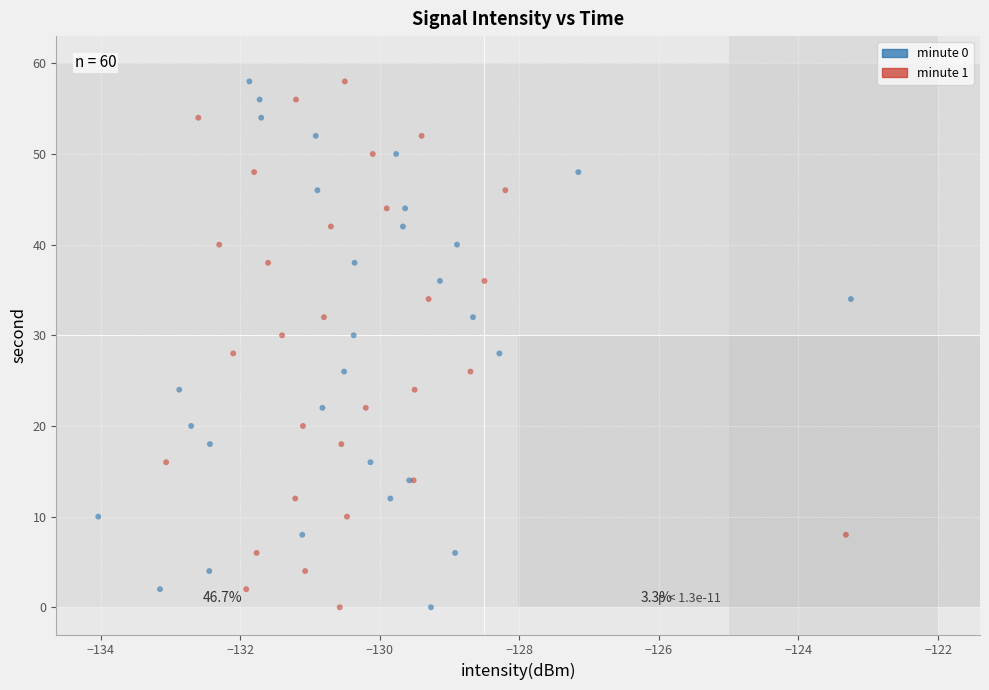

What are all the series names shown in the legend?

minute 0, minute 1